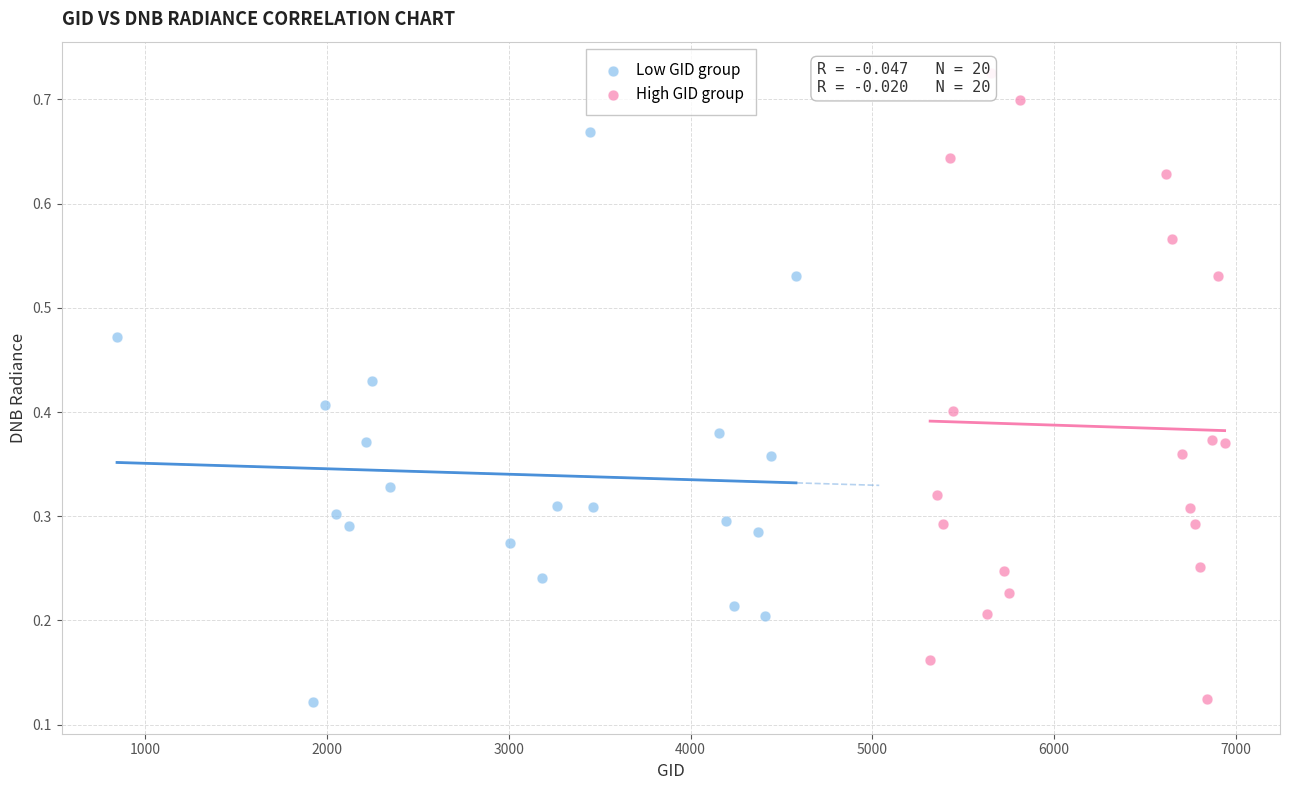

Which series reaches the maximum Y coordinate?

High GID group